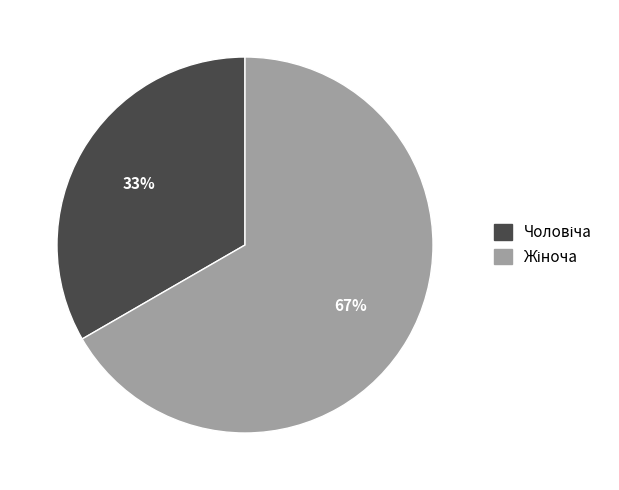

Is there a majority slice in this chart?

Yes